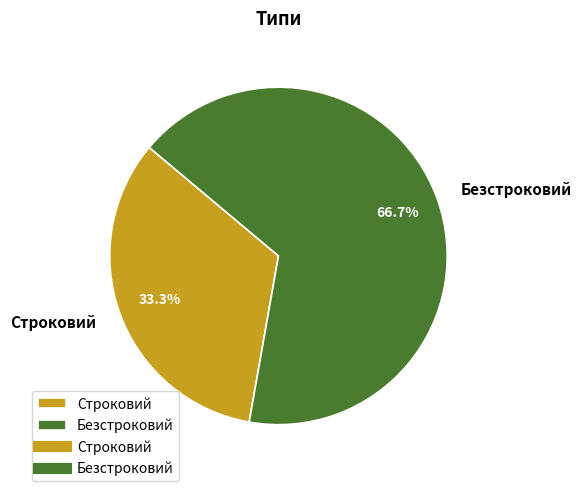

True or false: Строковий accounts for 20% of the total.

False